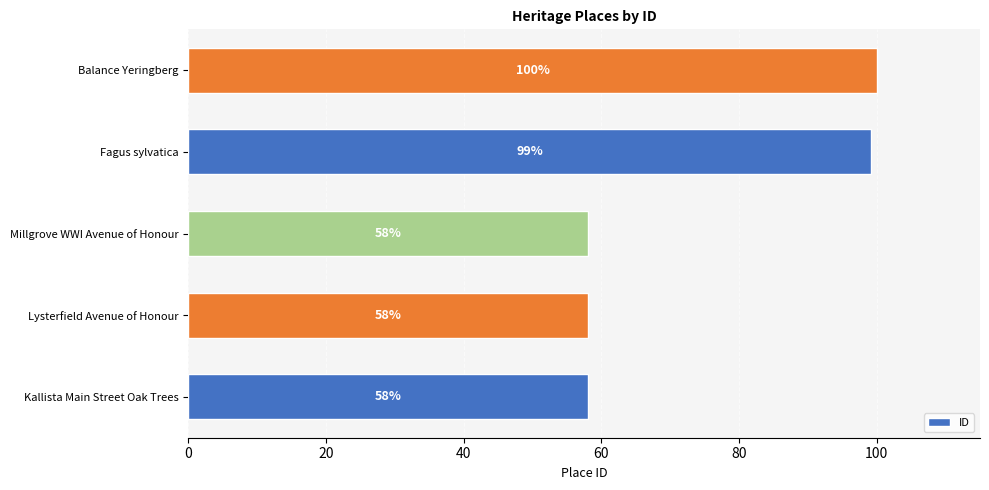

What is the difference between the values at Lysterfield Avenue of Honour and Fagus sylvatica?

41.0